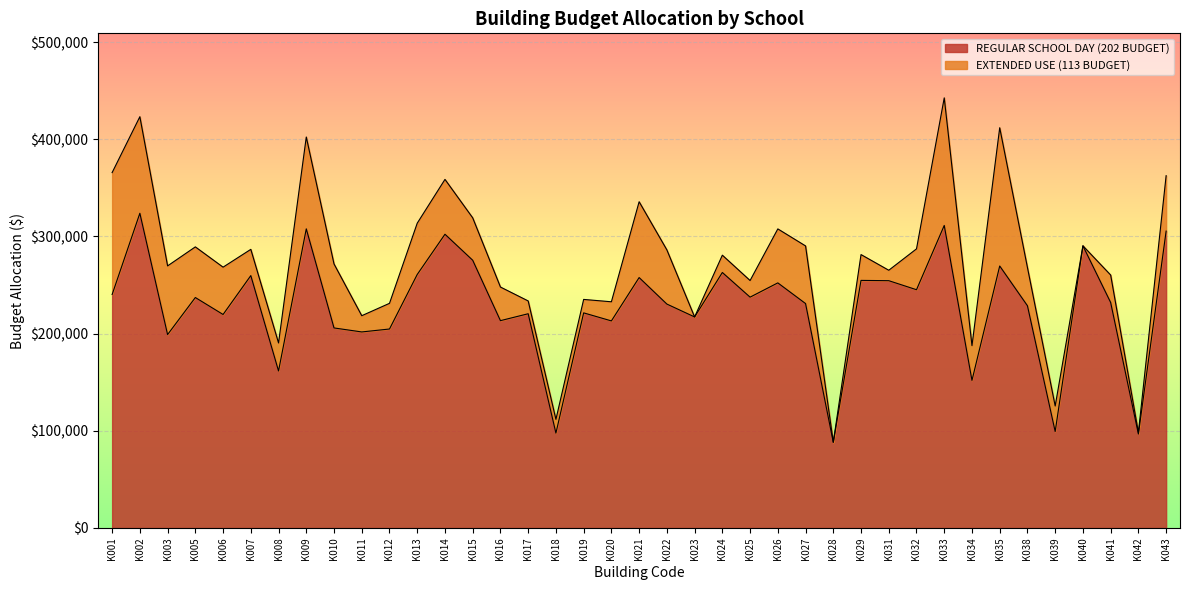

Does the chart display data point markers on the line(s)?

No